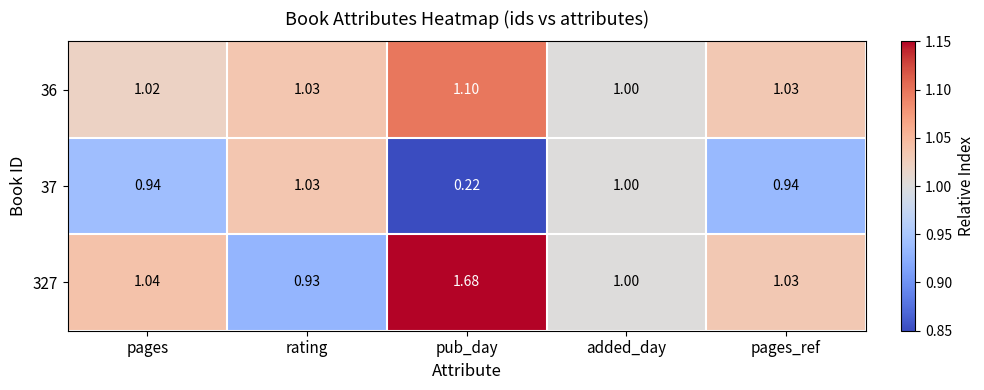

Which category has the lowest value in the 37 series?

pub_day